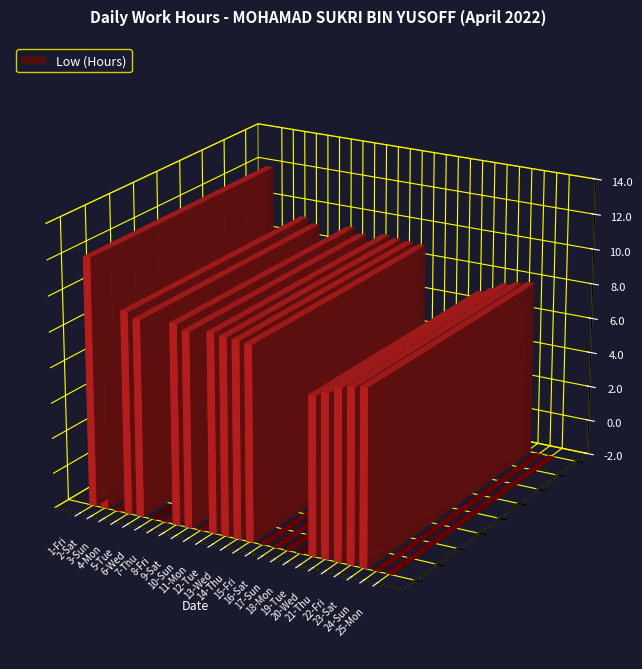

What is the change in value from 11-Mon to 14-Thu?

-0.2